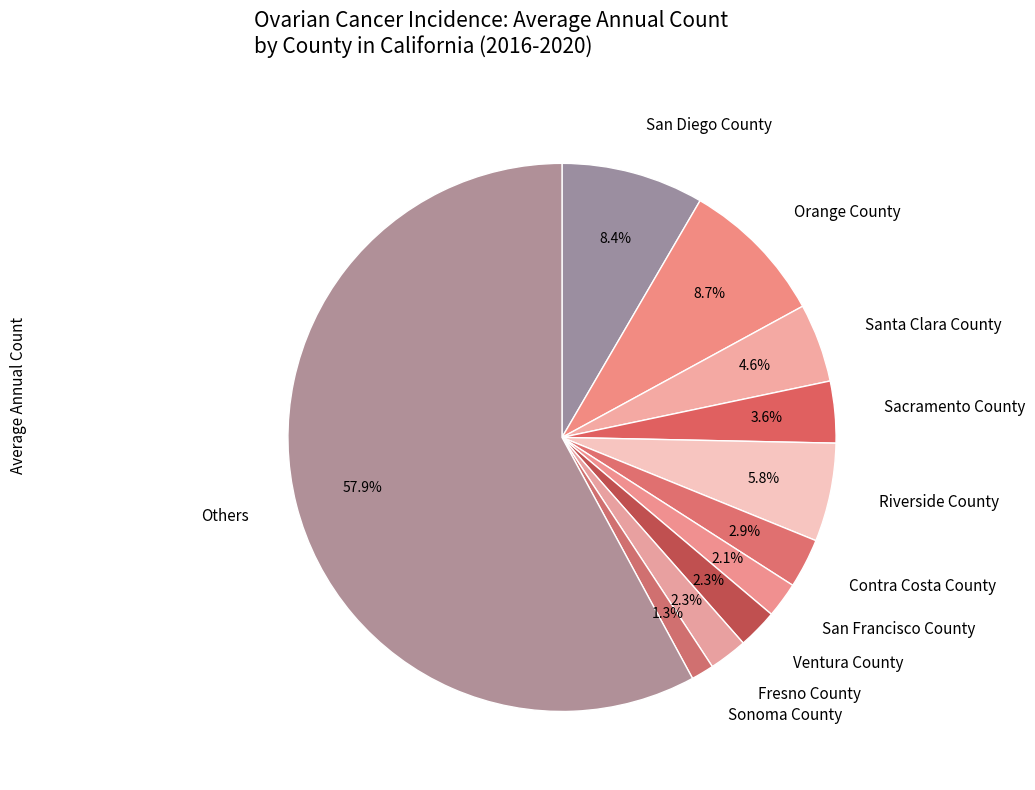

Approximately how many times larger is the value at Orange County compared to Santa Clara County?

1.9